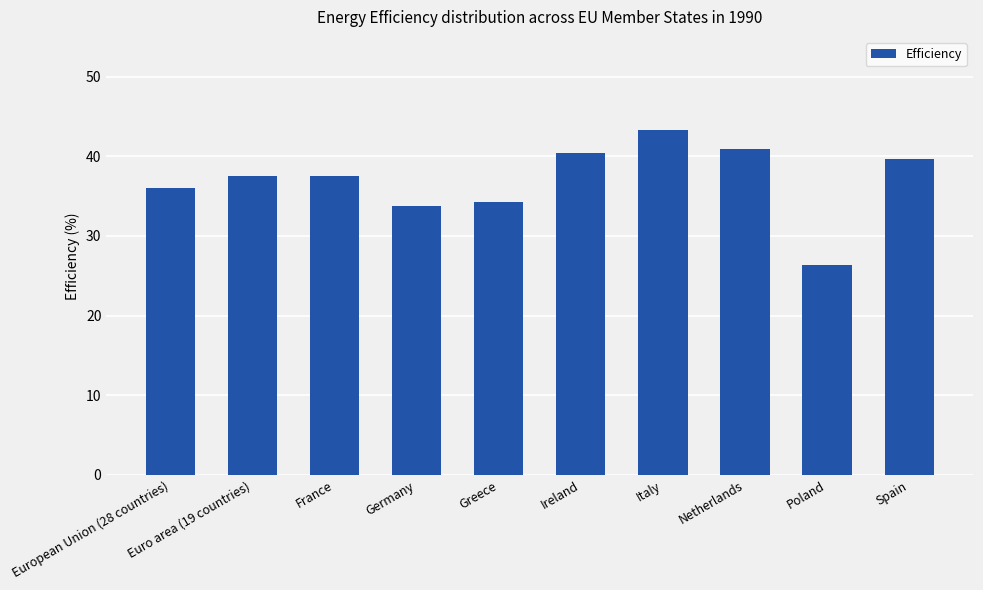

The chart shows a value of 26.4 at Poland. True or false?

True